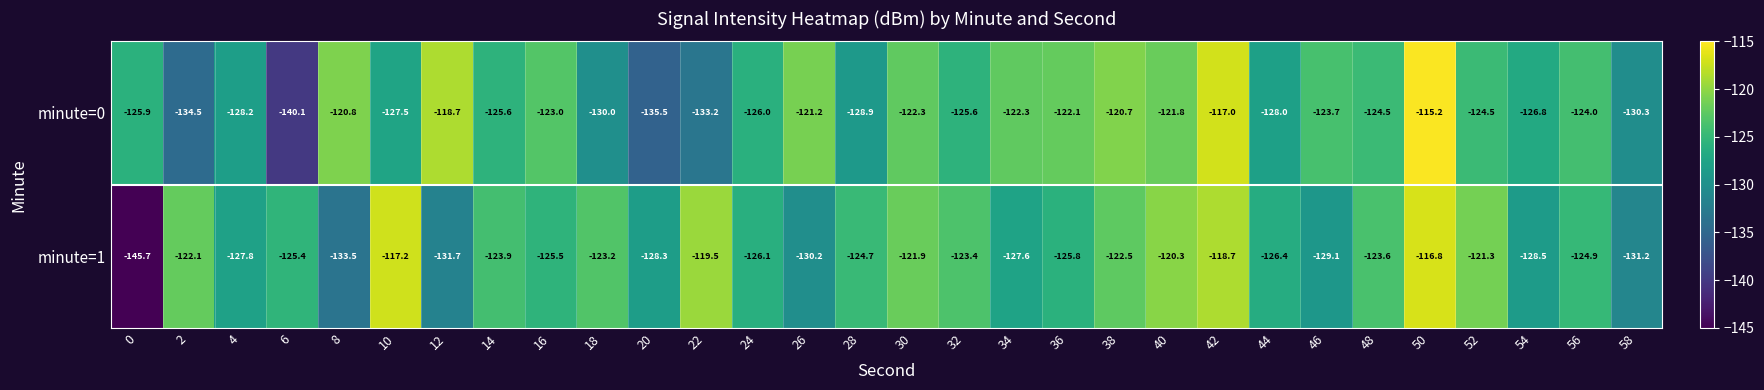

Where is minute=0 nearest to the value -127?

54